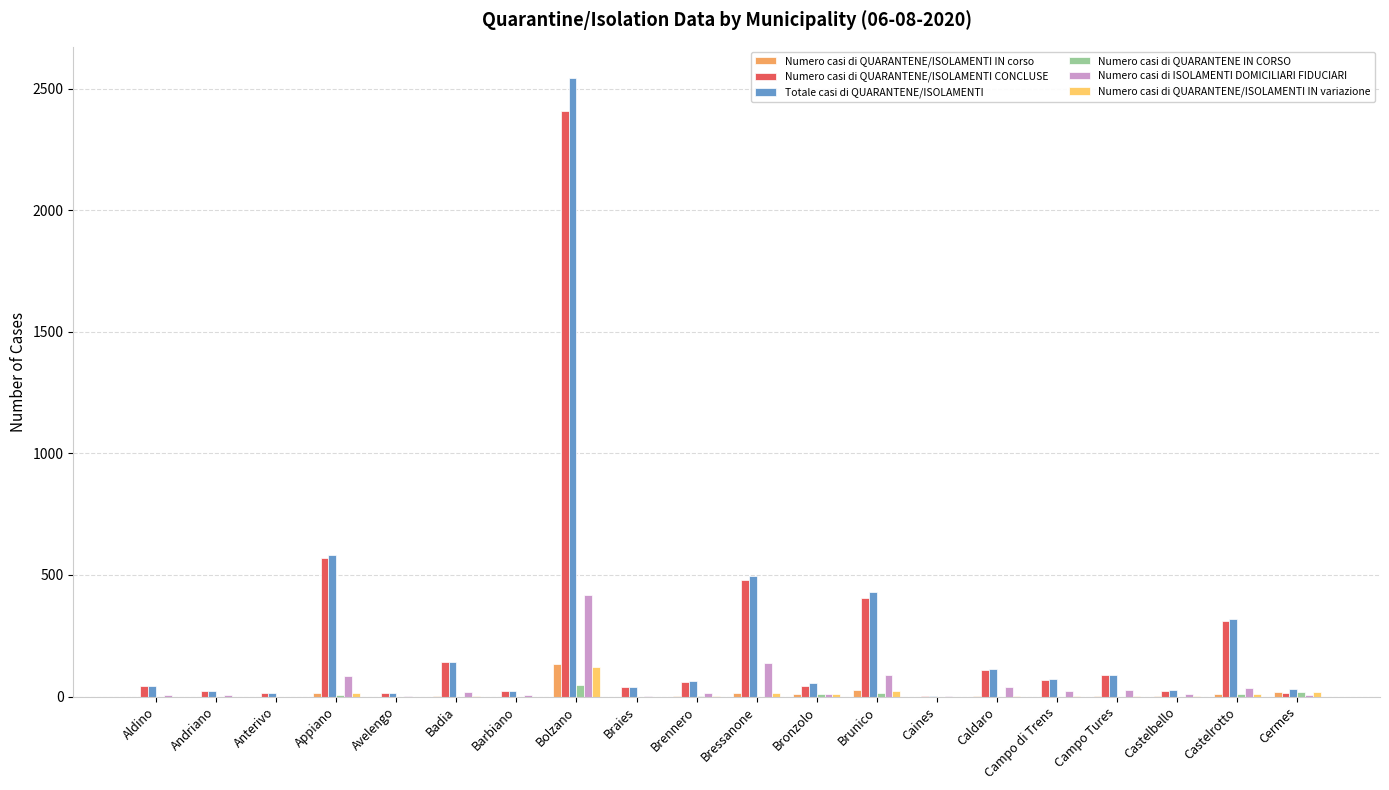

At which label does Numero casi di QUARANTENE/ISOLAMENTI CONCLUSE first exceed 58?

Appiano